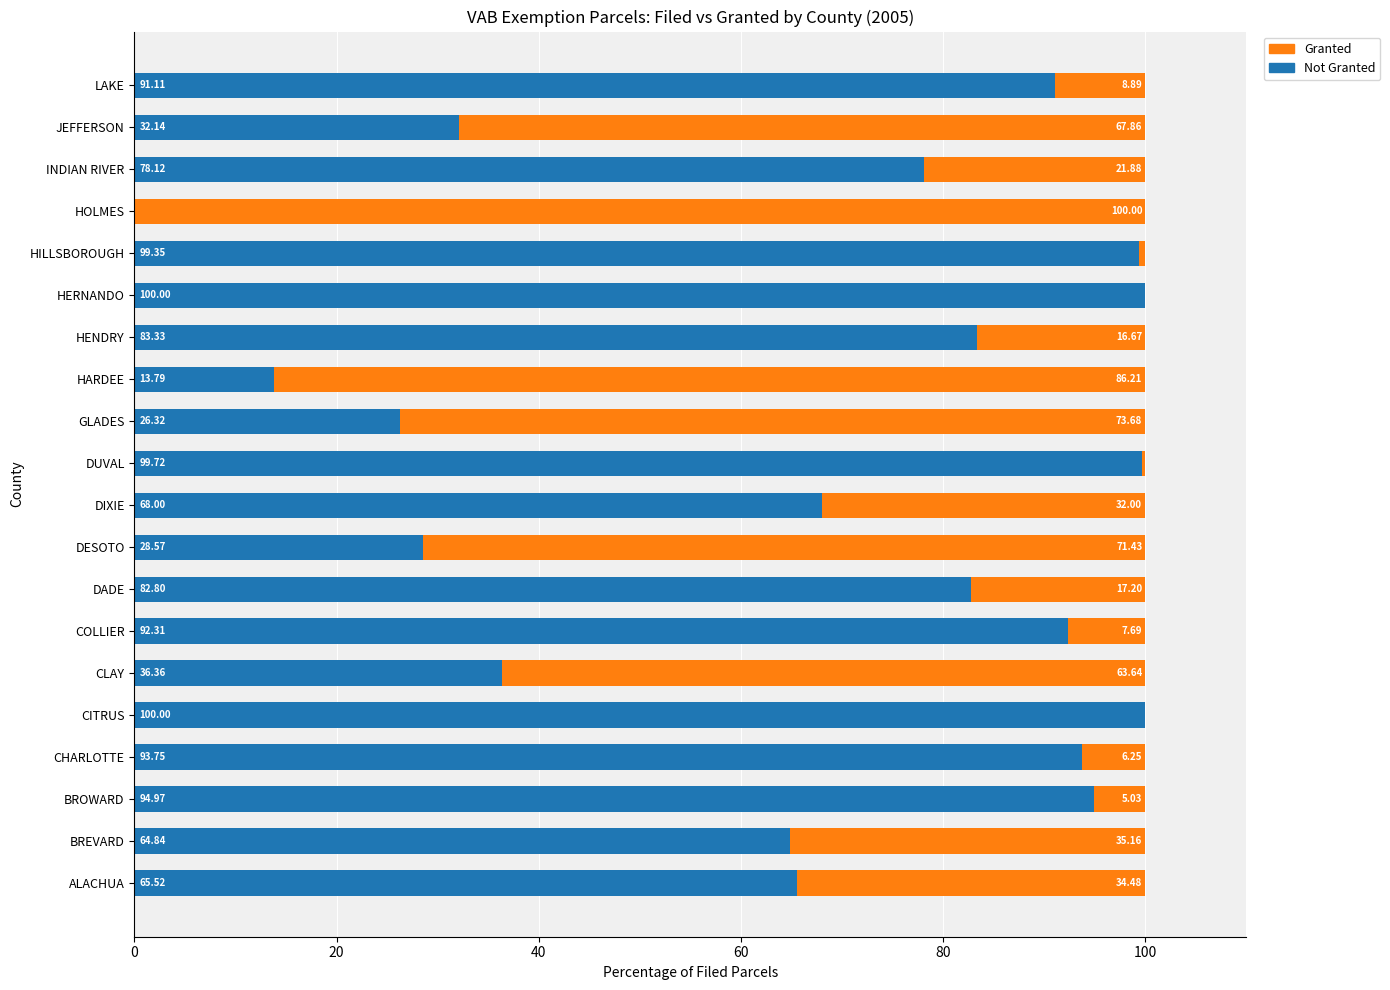

What is the total value across all series at ALACHUA?

100.0